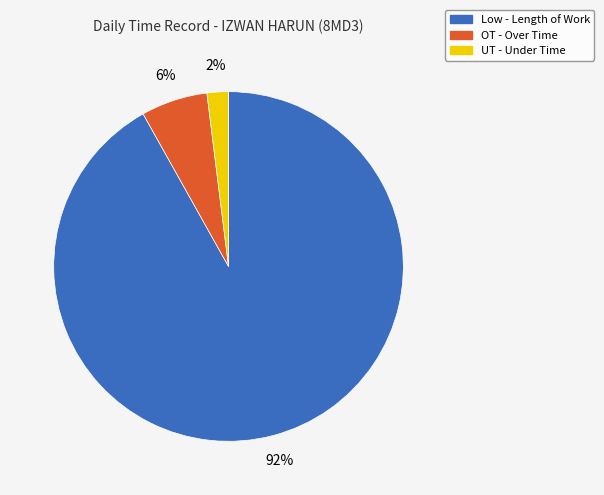

To the nearest percent, what is the combined percentage of Low - Length of Work and UT - Under Time?

94%